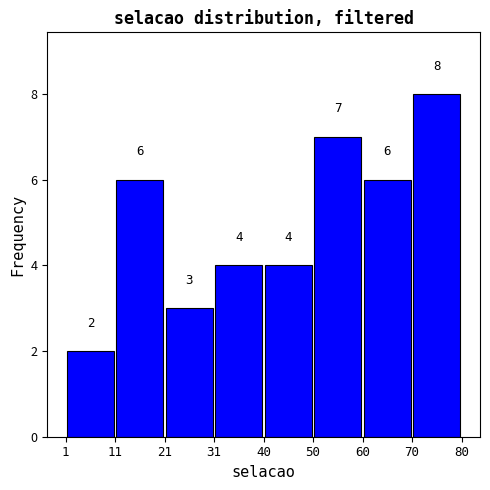

What is the height of the bar covering 11 to 21 on the x-axis?

6